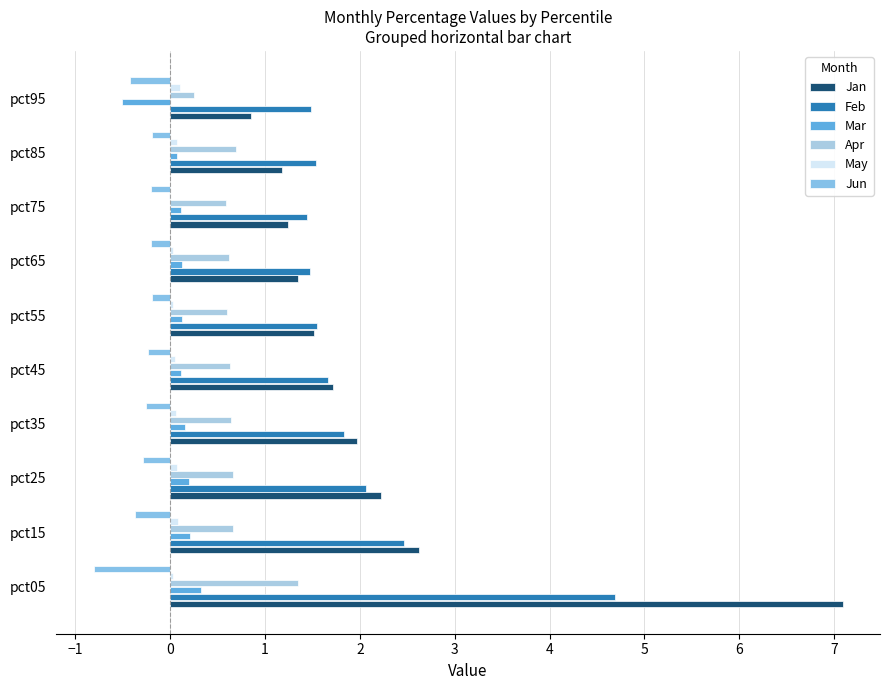

Which label corresponds to the largest value in the chart?

pct05